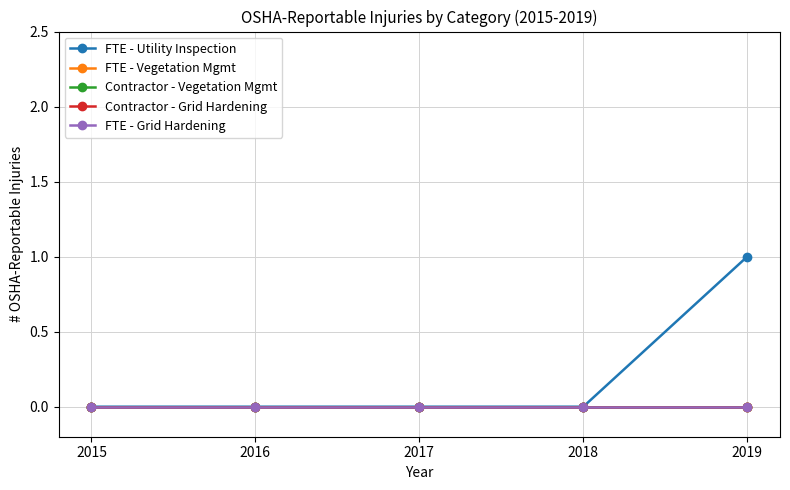

How many lines are shown in the chart?

5